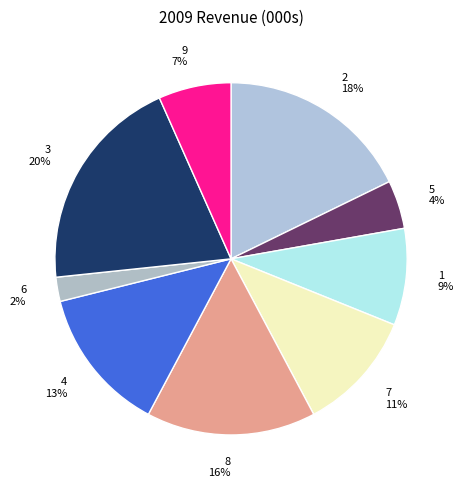

Do 9 and 6 together represent more than half of the pie?

No